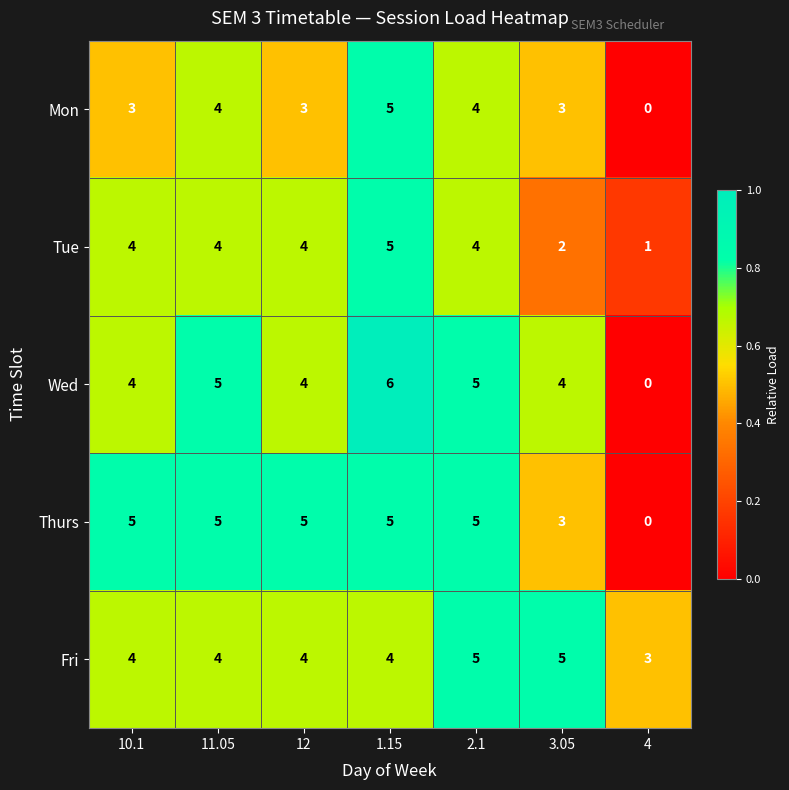

Which series has the largest total across all categories?

Fri